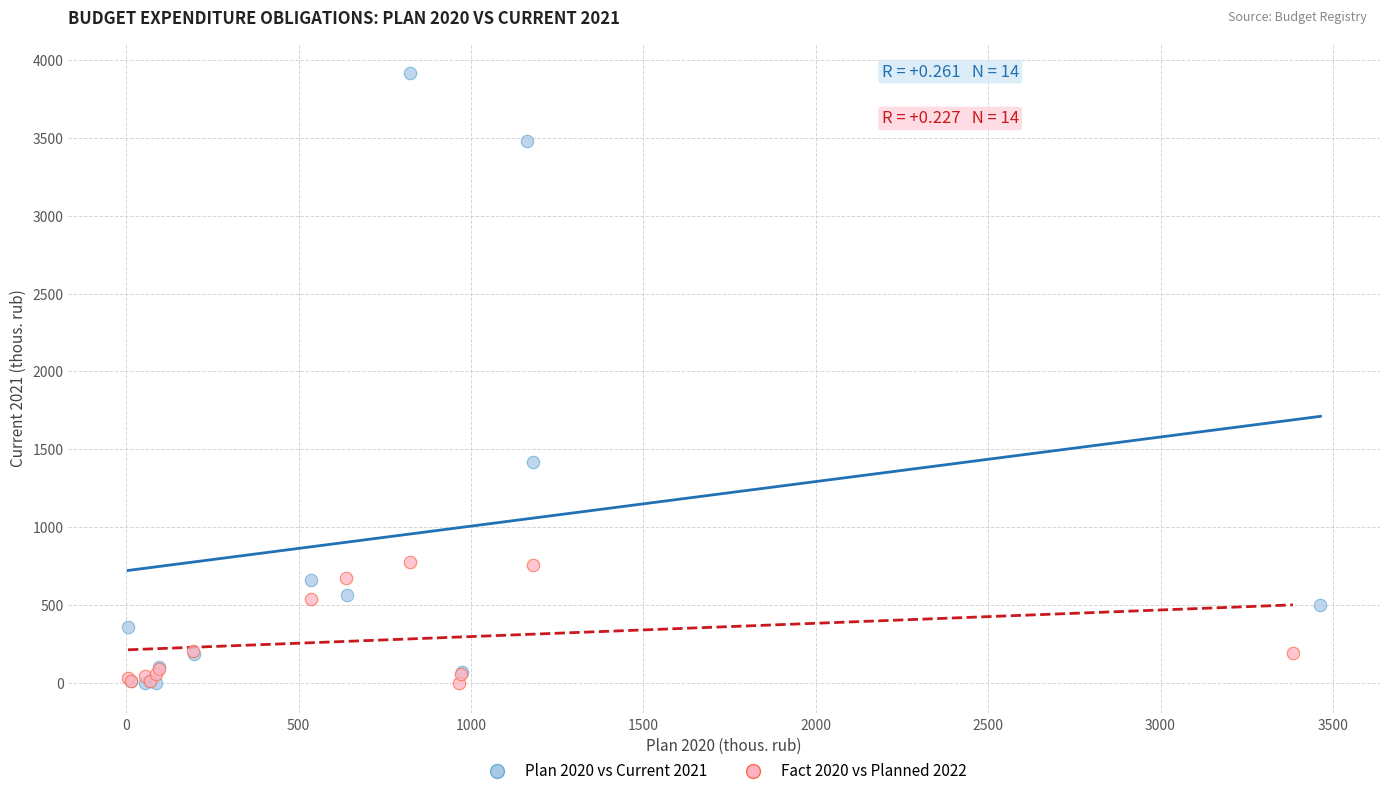

Which series has the widest spread of Y values?

Plan 2020 vs Current 2021